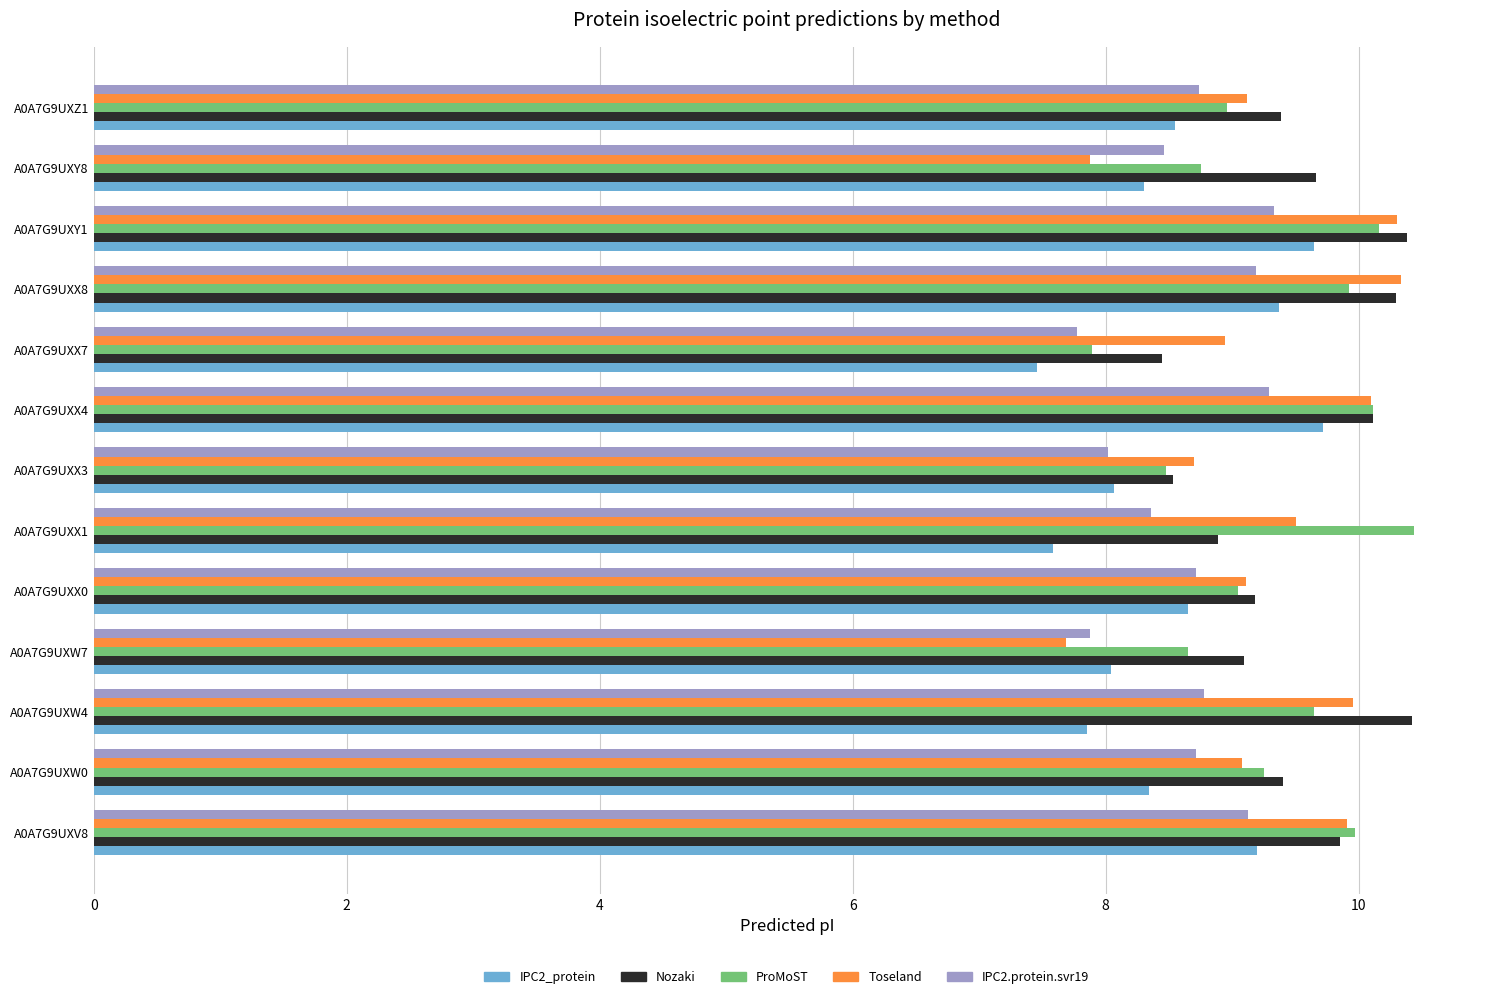

What are all the series names shown in the legend?

IPC2_protein, Nozaki, ProMoST, Toseland, IPC2.protein.svr19